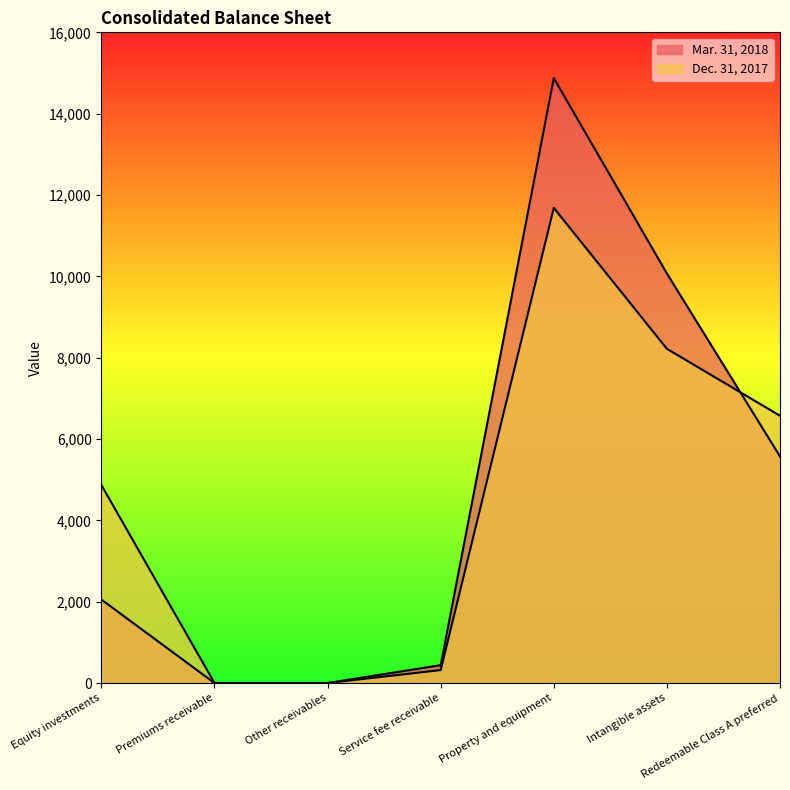

What is the label of the 4th point from the left?

Service fee receivable